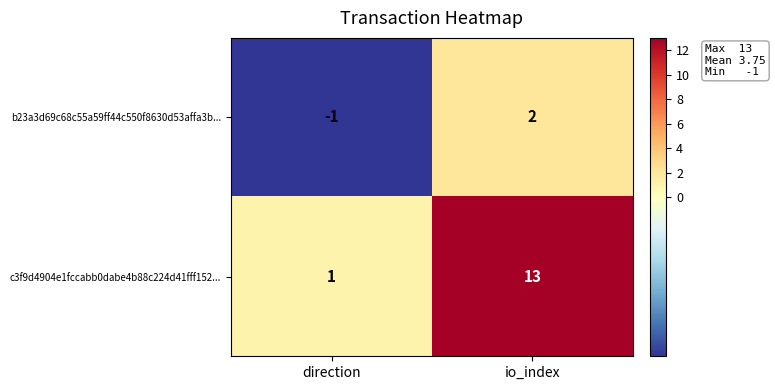

Rank the series at io_index from lowest to highest value.

b23a3d69c68c55a59ff44c550f8630d53affa3b..., c3f9d4904e1fccabb0dabe4b88c224d41fff152...